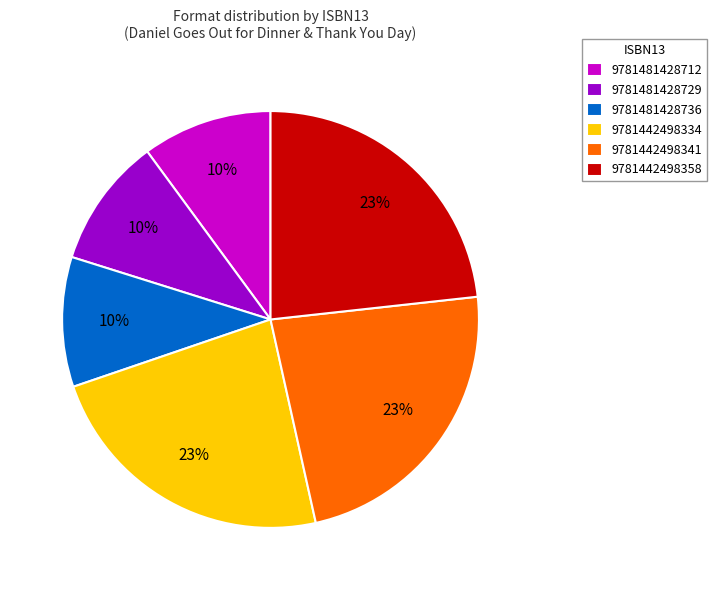

Is the sum of 9781481428729 and 9781442498358 greater than half?

No